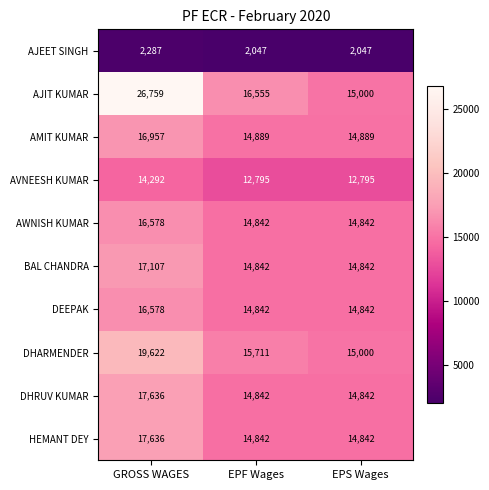

The value of AMIT KUMAR at EPS Wages is 24695. True or false?

False